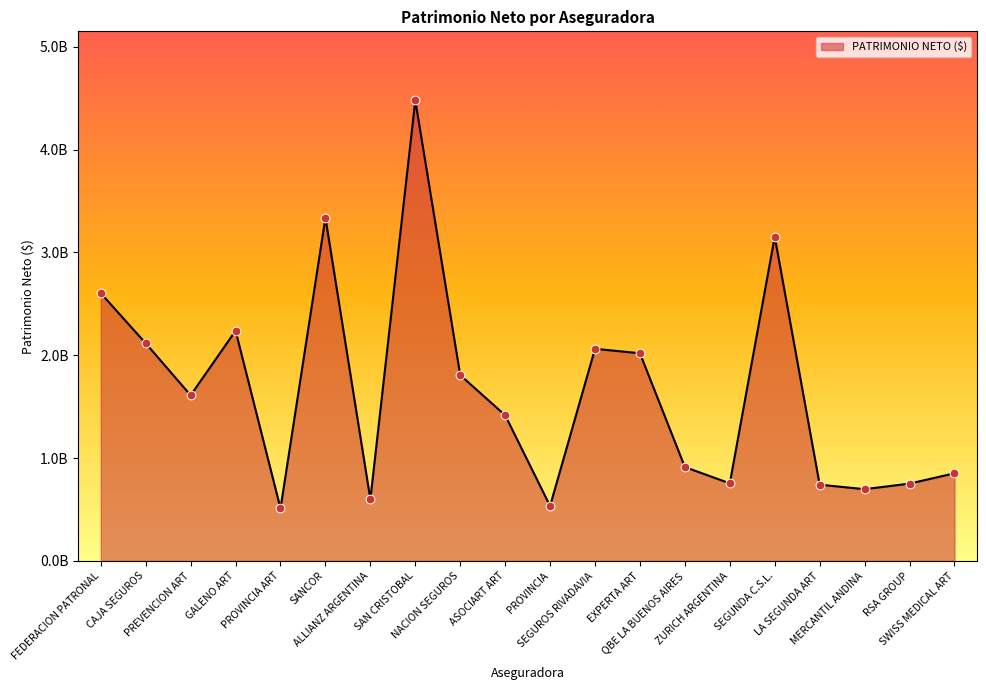

What is the change in value from SAN CRISTOBAL to SWISS MEDICAL ART?

-3625932104